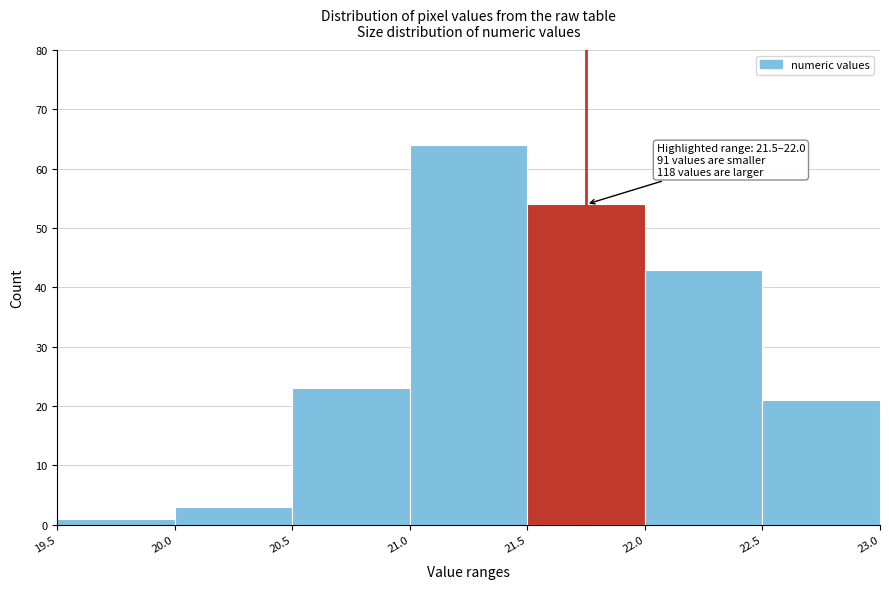

Which range on the x-axis has the tallest bar?

21.0 to 21.5